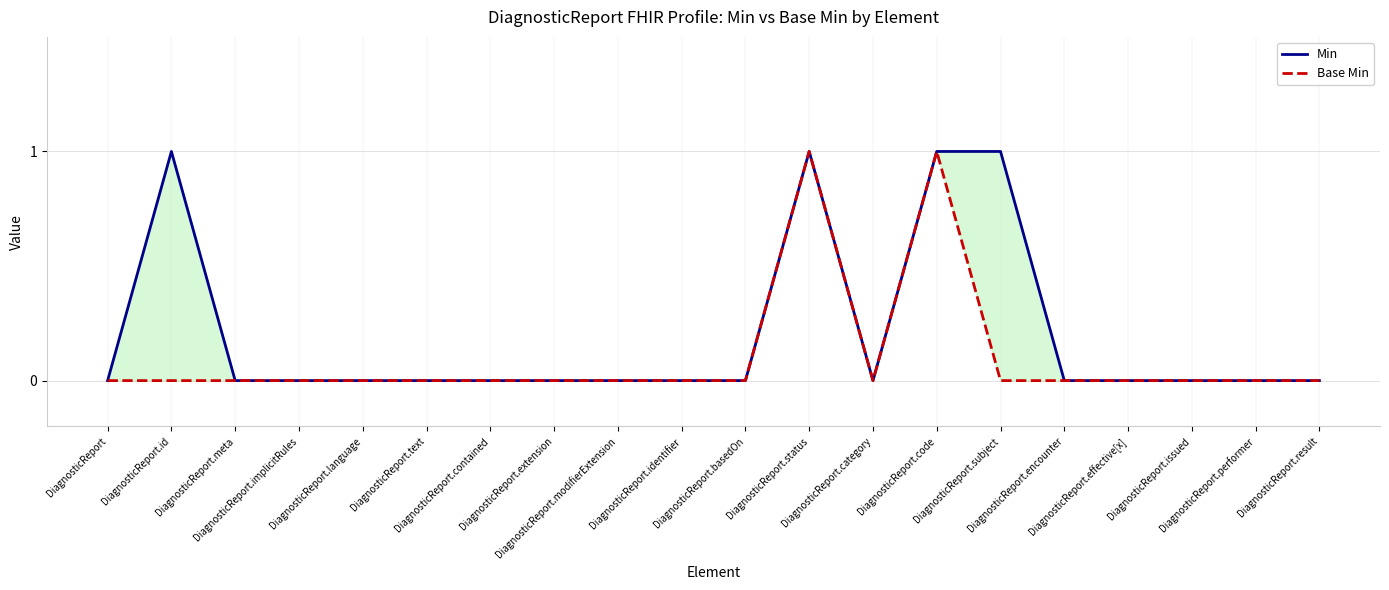

Count the Base Min values in the range 0 to 1.

20